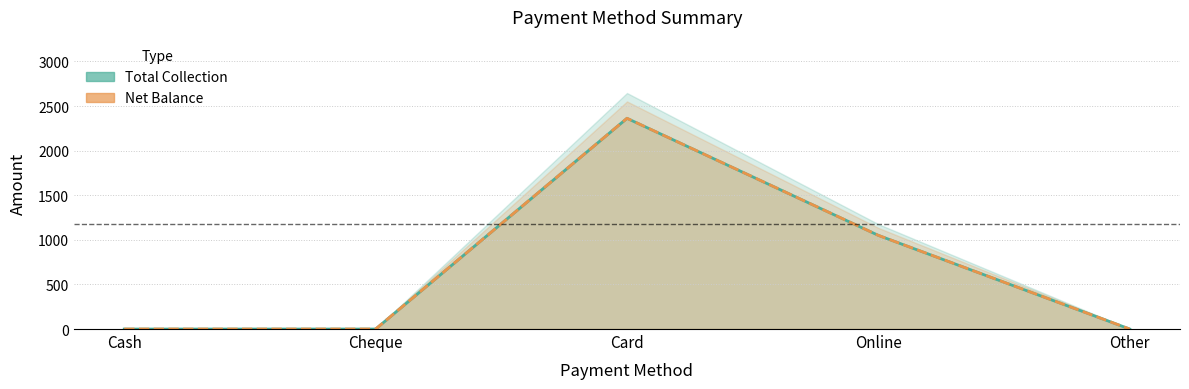

List the series in order of their peak value, lowest first.

Total Collection, Net Balance